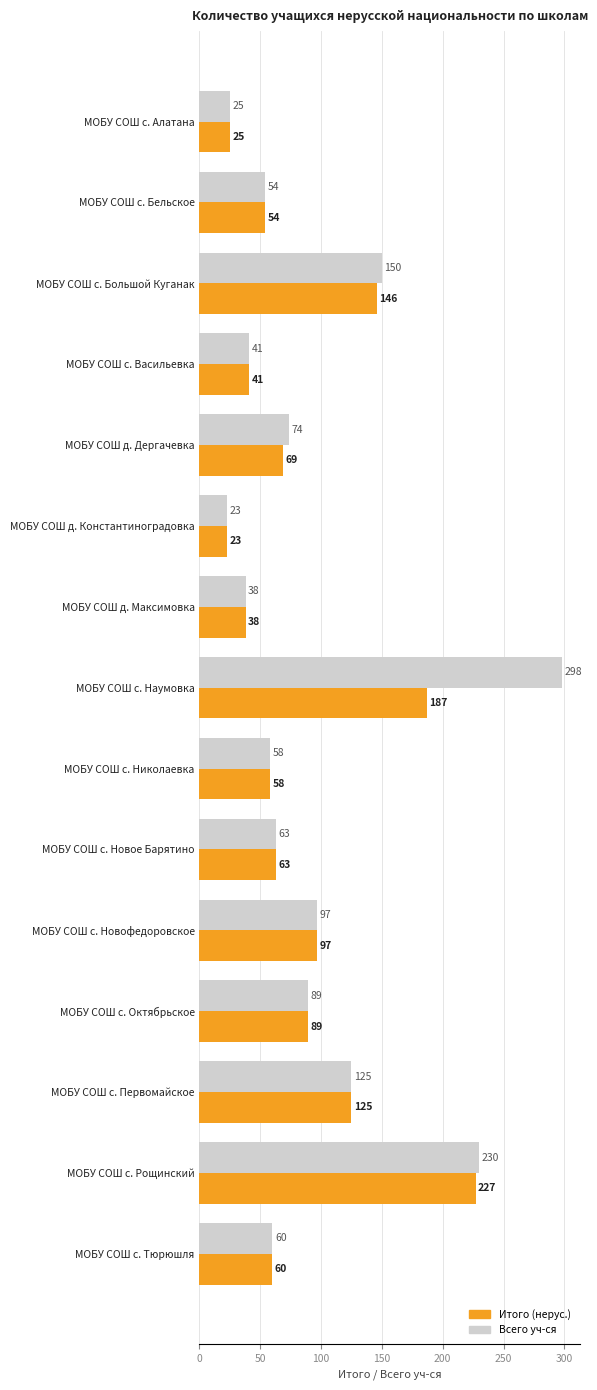

True or false: Итого (нерус.) has a value of 89 at МОБУ СОШ с. Октябрьское.

True